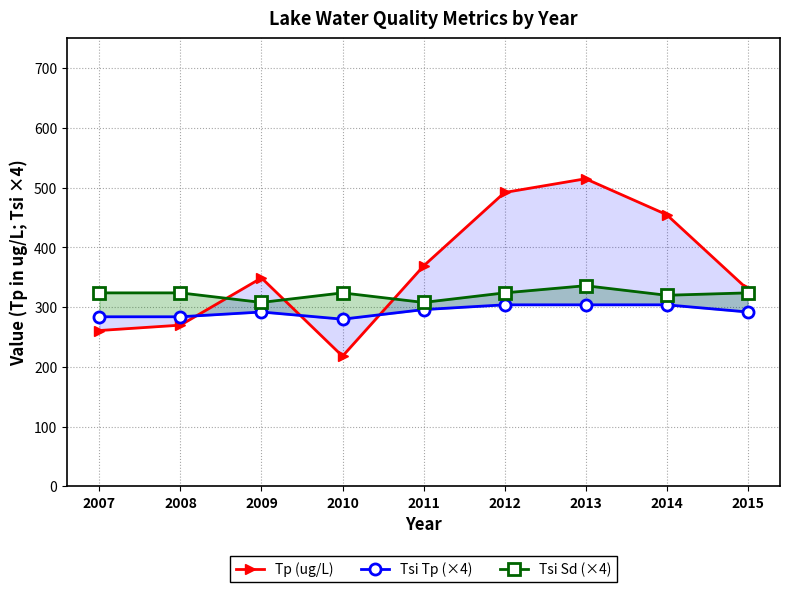

How many times do Tsi Tp (×4) and Tp (ug/L) cross each other?

3